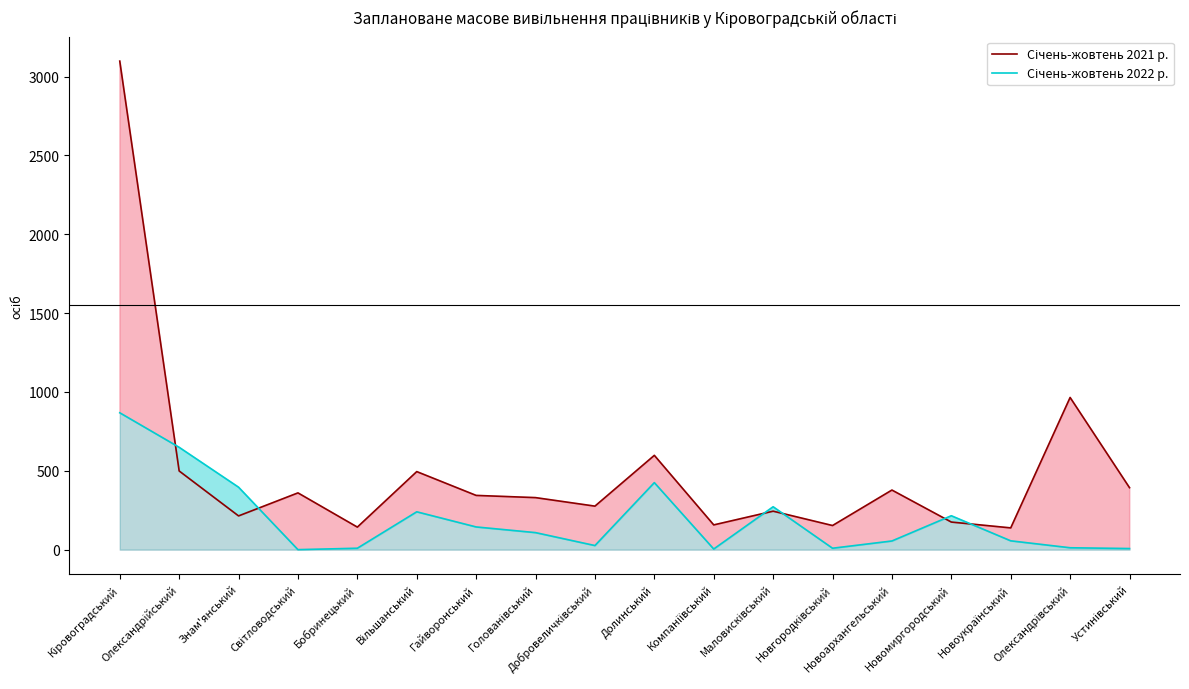

How many series are shown in this chart?

2